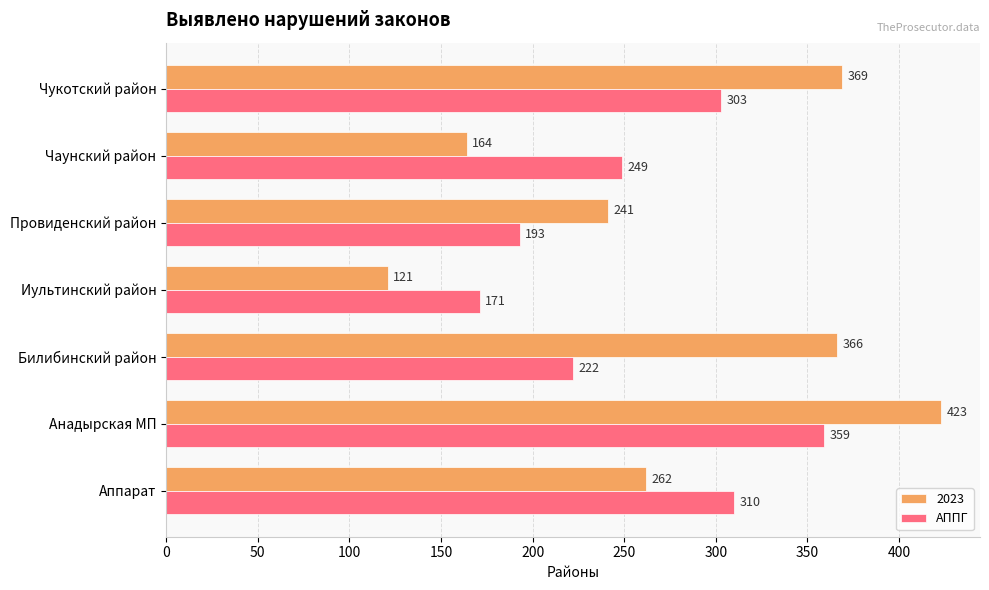

Is it true that 2023 equals 366 at Билибинский район?

True